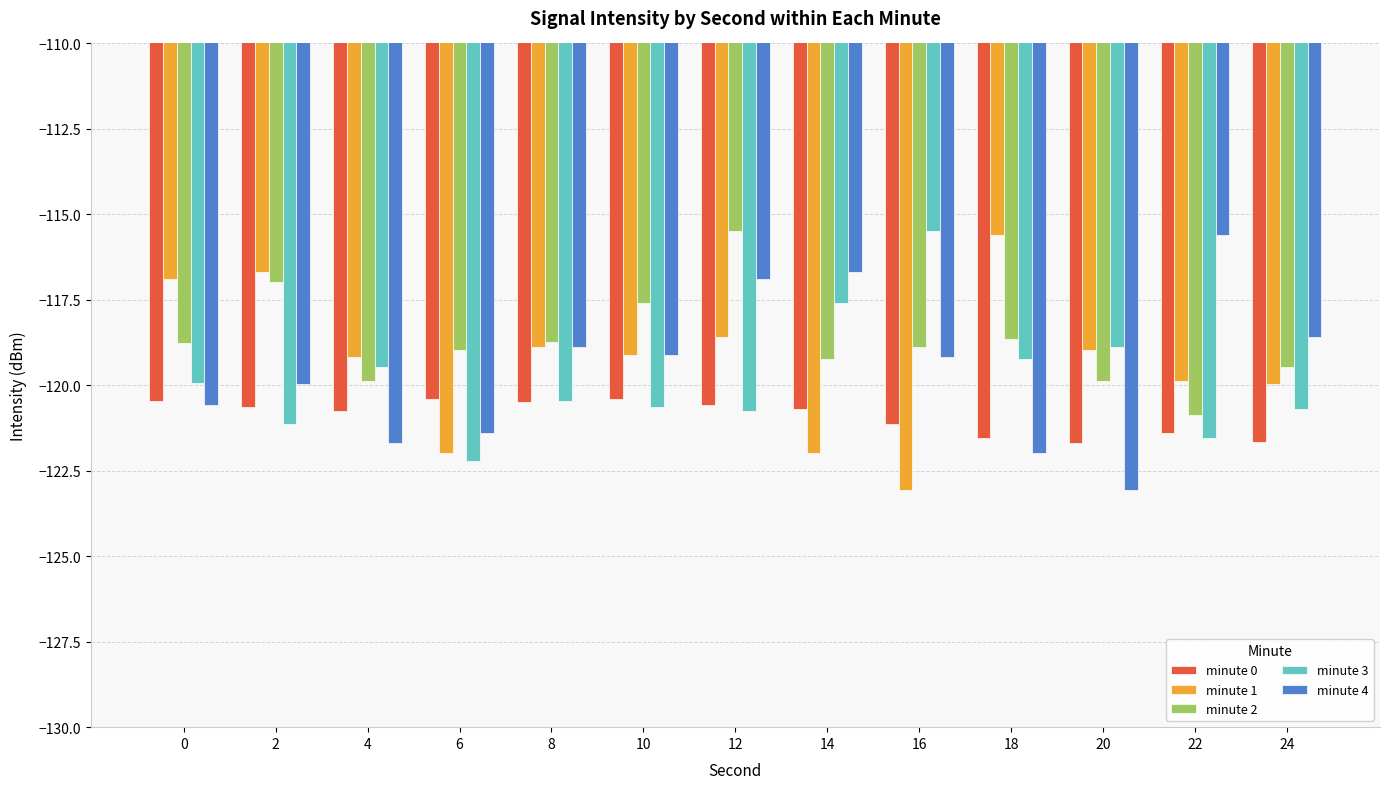

What are all the series names shown in the legend?

minute 0, minute 1, minute 2, minute 3, minute 4